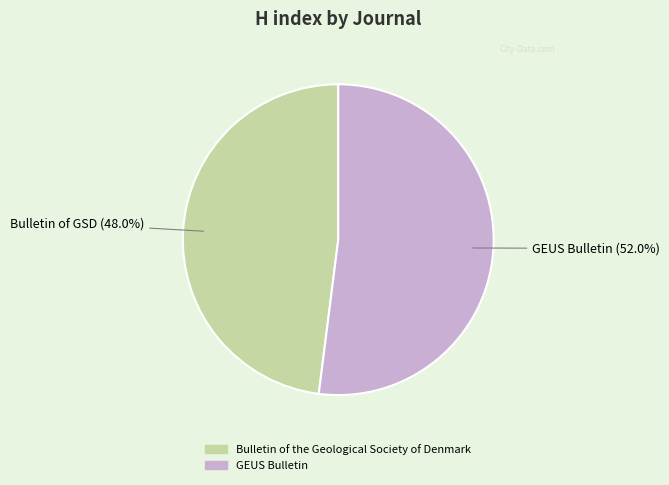

Which slice is the smallest?

Bulletin of the Geological Society of Denmark